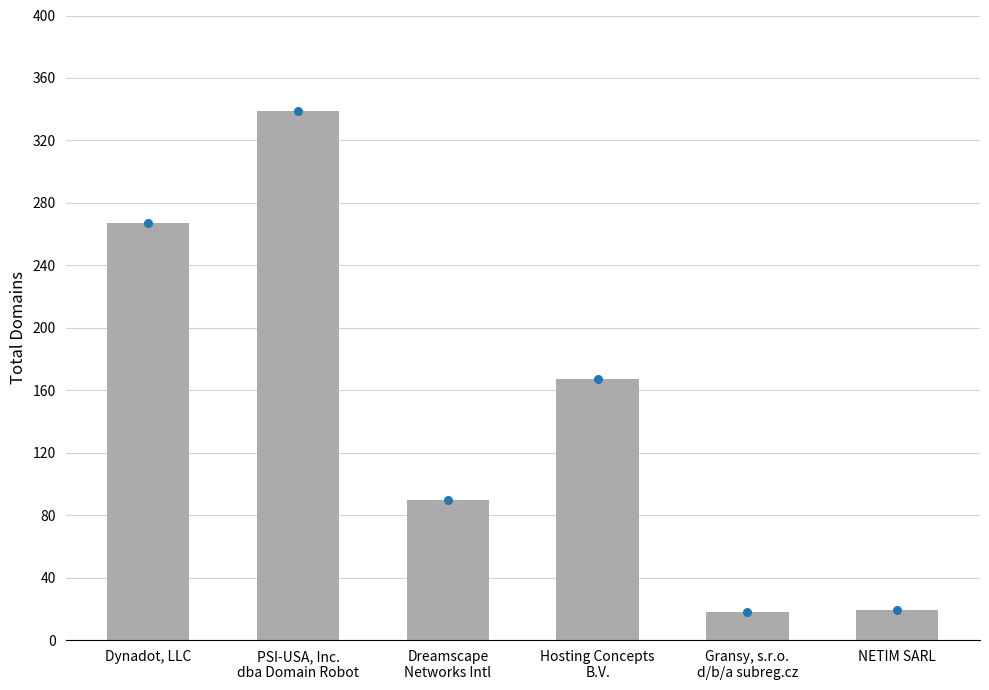

At which category is the sum across all series the highest?

PSI-USA, Inc.
dba Domain Robot